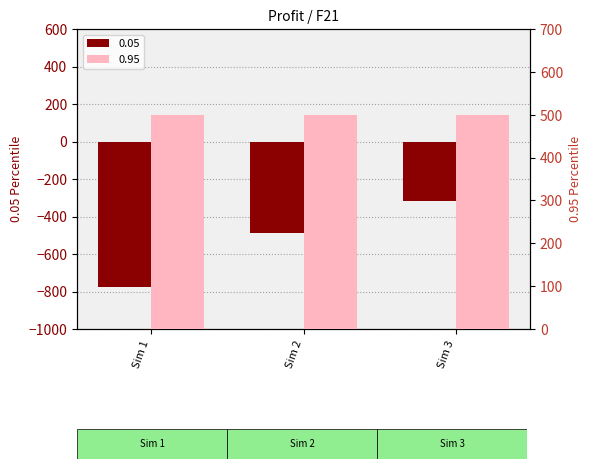

What is the difference between the values at Sim 3 and Sim 1?

457.3